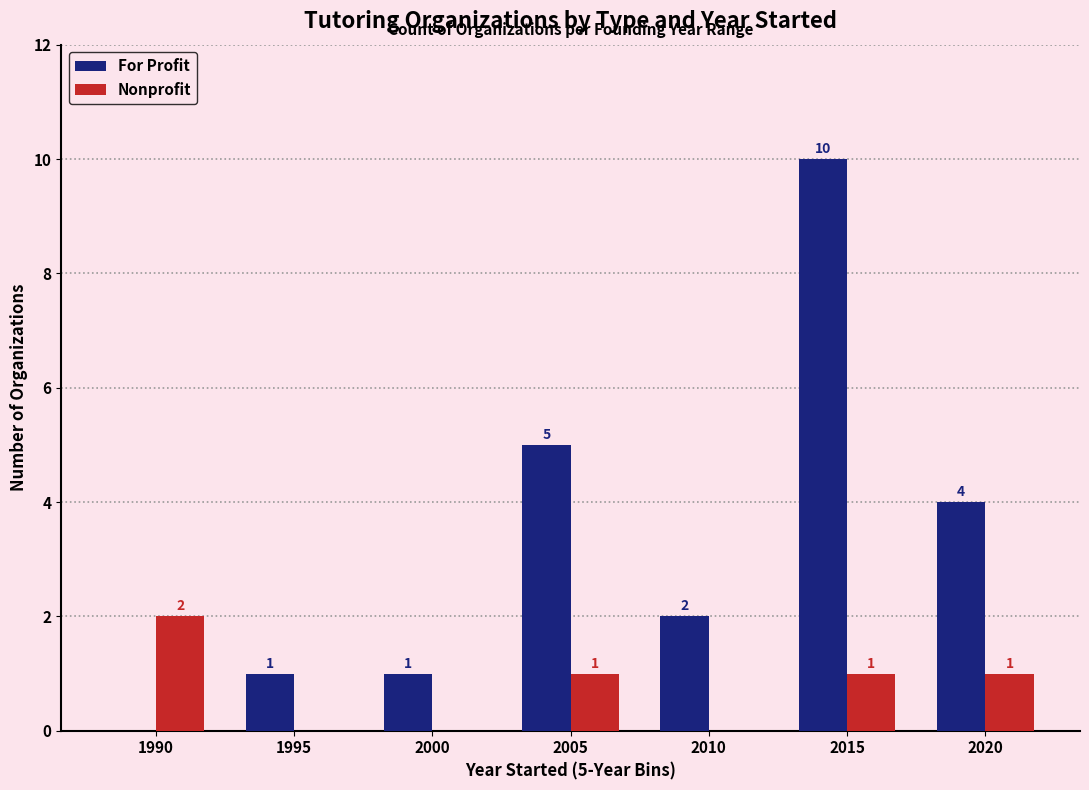

What are all the series names shown in the legend?

For Profit, Nonprofit